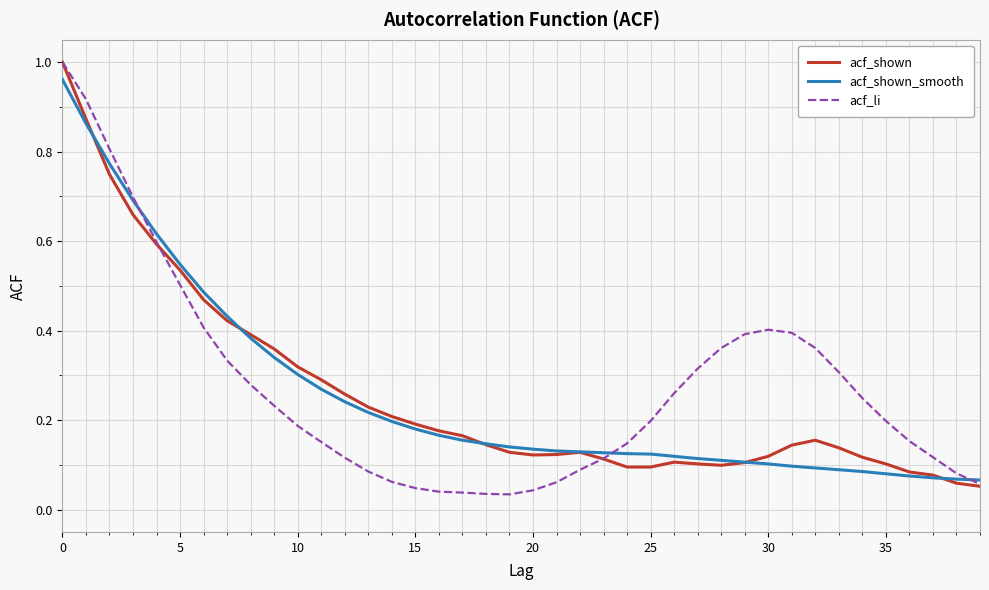

Is it true that acf_li equals 0.1 at 35?

False